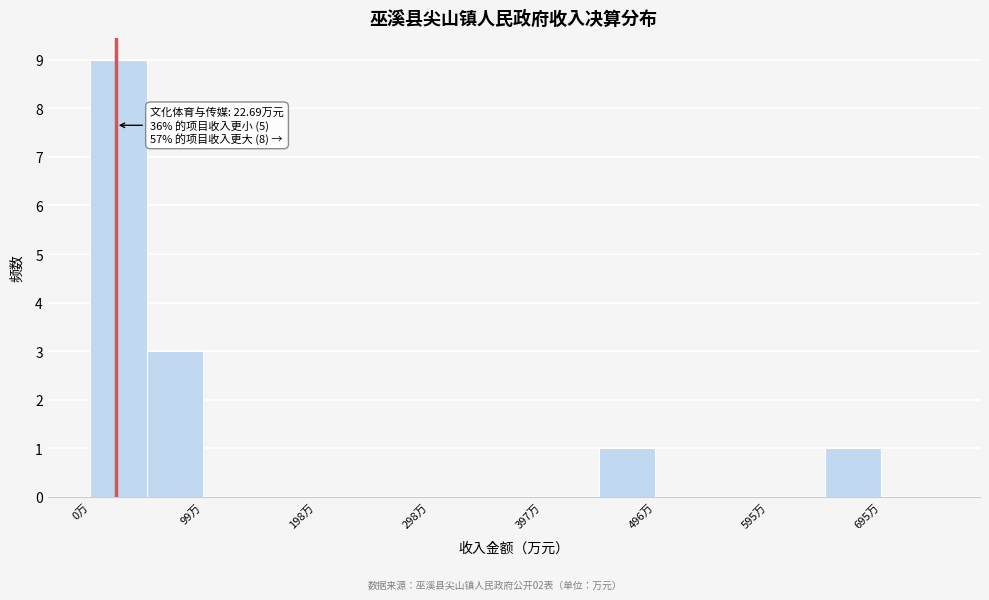

Over which range of the x-axis is the bar tallest?

0 to 50